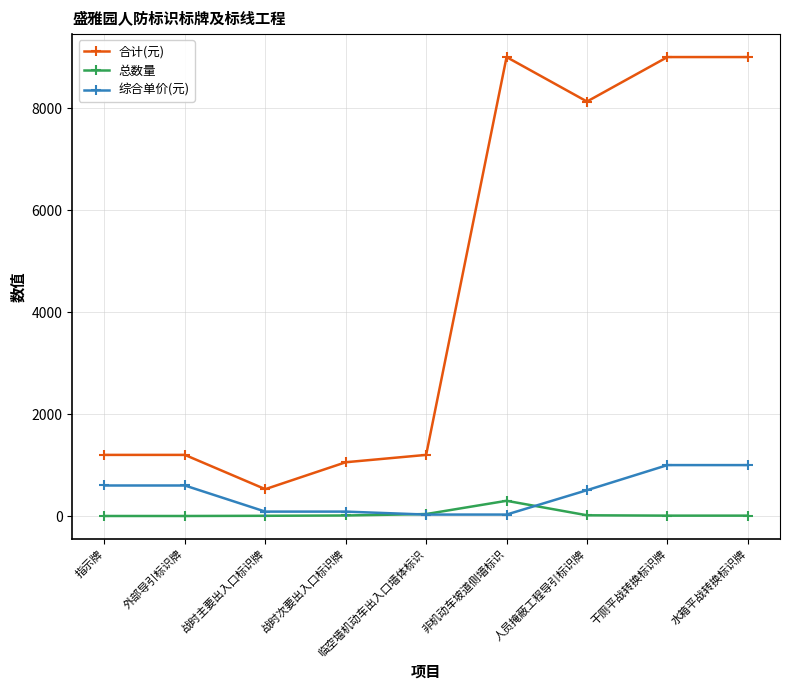

How many intersections are there between 总数量 and 综合单价(元)?

2